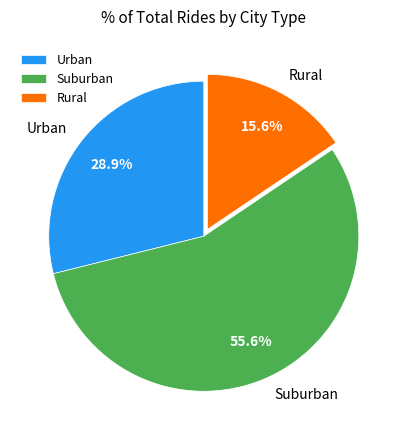

Which slice is the smallest?

Rural